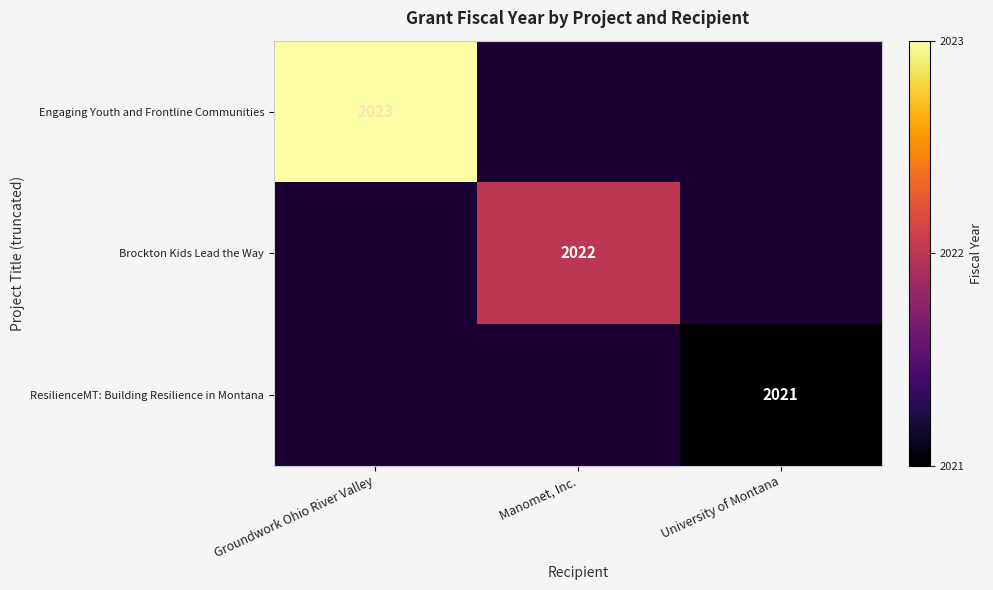

True or false: Brockton Kids Lead the Way has a value of 2657 at Manomet, Inc..

False